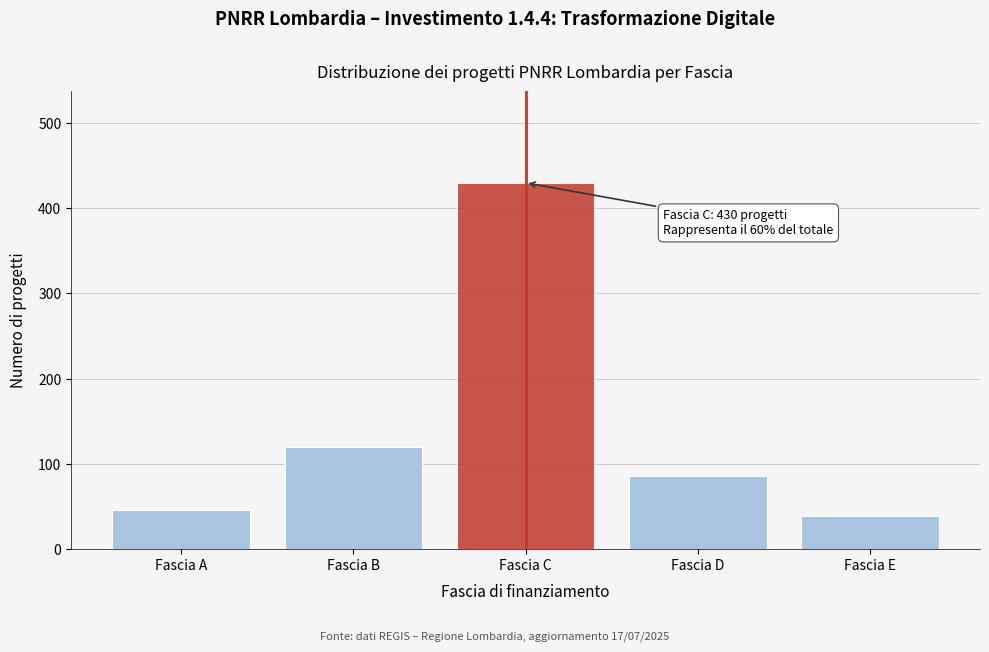

Reading left to right, what are all the values shown in this chart?

Fascia A=45	Fascia B=120	Fascia C=430	Fascia D=85	Fascia E=38